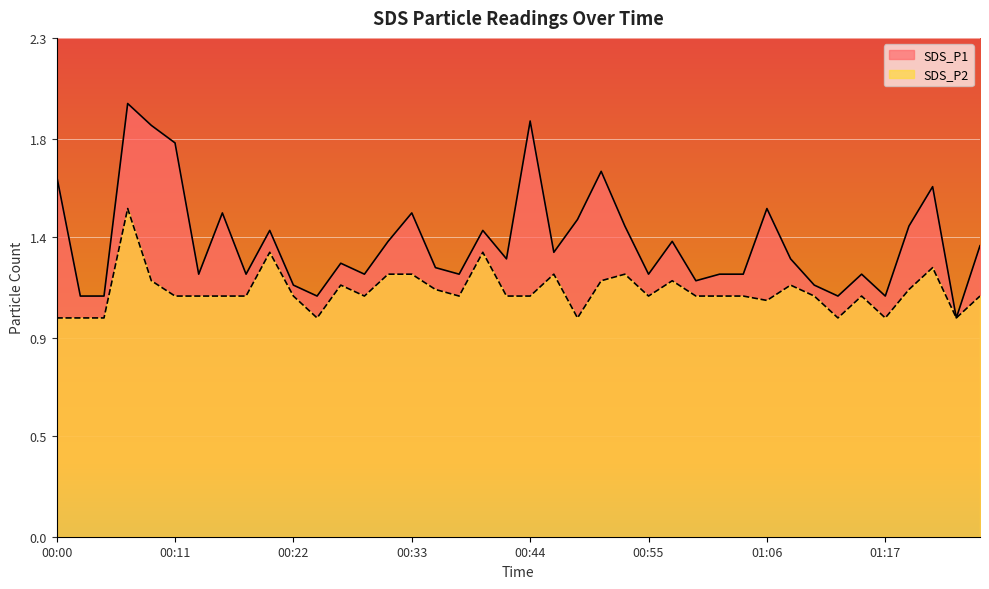

Reading left to right, transcribe all the data shown in this chart.

SDS_P1: 1.6	1.1	1.1	2.0	1.9	1.8	1.2	1.5	1.2	1.4	1.1	1.1	1.2	1.2	1.4	1.5	1.2	1.2	1.4	1.3	1.9	1.3	1.4	1.7	1.4	1.2	1.4	1.2	1.2	1.2	1.5	1.3	1.1	1.1	1.2	1.1	1.4	1.6	1.0	1.3
SDS_P2: 1.0	1.0	1.0	1.5	1.2	1.1	1.1	1.1	1.1	1.3	1.1	1.0	1.1	1.1	1.2	1.2	1.1	1.1	1.3	1.1	1.1	1.2	1.0	1.2	1.2	1.1	1.2	1.1	1.1	1.1	1.1	1.1	1.1	1.0	1.1	1.0	1.1	1.2	1.0	1.1